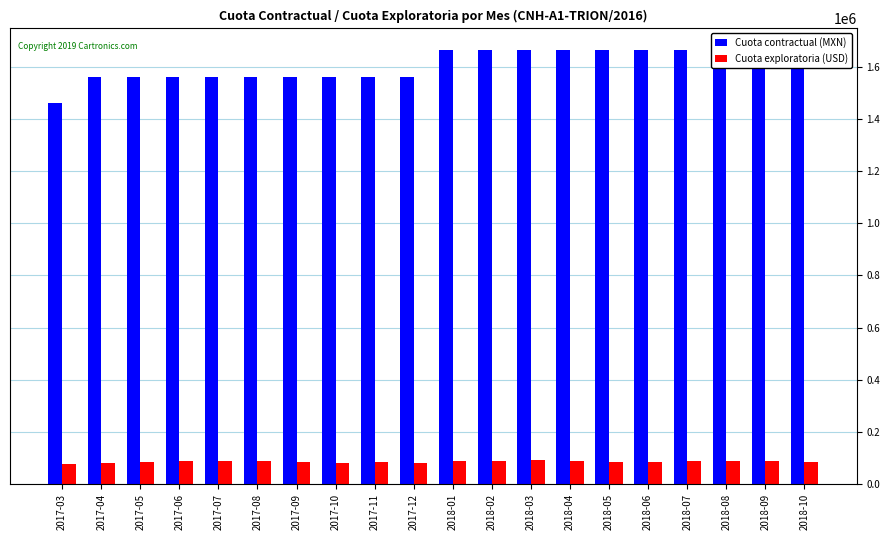

Reading left to right, extract all data points from this chart.

Cuota contractual (MXN): 2017-03=1459828.5	2017-04=1560506.3	2017-05=1560506.3	2017-06=1560506.3	2017-07=1560506.3	2017-08=1560506.3	2017-09=1560506.3	2017-10=1560506.3	2017-11=1560506.3	2017-12=1560506.3	2018-01=1663965.2	2018-02=1663965.2	2018-03=1663965.2	2018-04=1663965.2	2018-05=1663965.2	2018-06=1663965.2	2018-07=1663965.2	2018-08=1663965.2	2018-09=1663965.2	2018-10=1663965.2
Cuota exploratoria (USD): 2017-03=78032.7	2017-04=81843.3	2017-05=83609.1	2017-06=86560.6	2017-07=87948.1	2017-08=87790.7	2017-09=85752.0	2017-10=81196.9	2017-11=84265.1	2017-12=79071.4	2018-01=88990.7	2018-02=88554.9	2018-03=90706.5	2018-04=89055.0	2018-05=84327.4	2018-06=83770.8	2018-07=89743.7	2018-08=87001.1	2018-09=88452.3	2018-10=83091.1